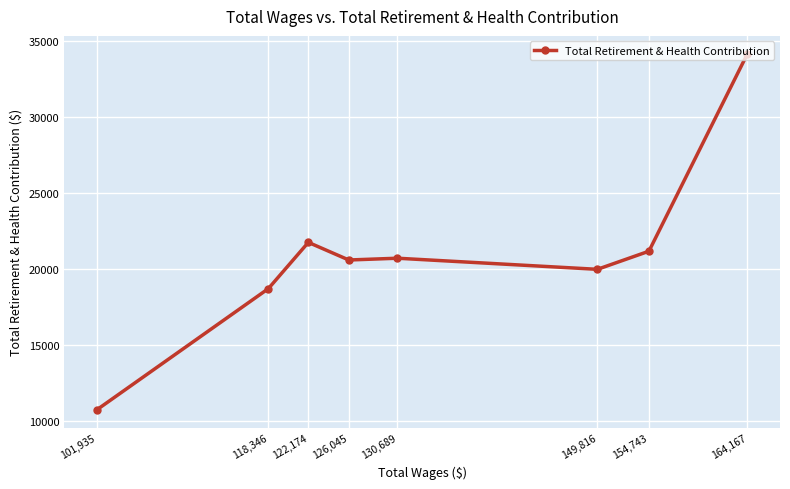

Which label corresponds to the largest value in the chart?

164,167